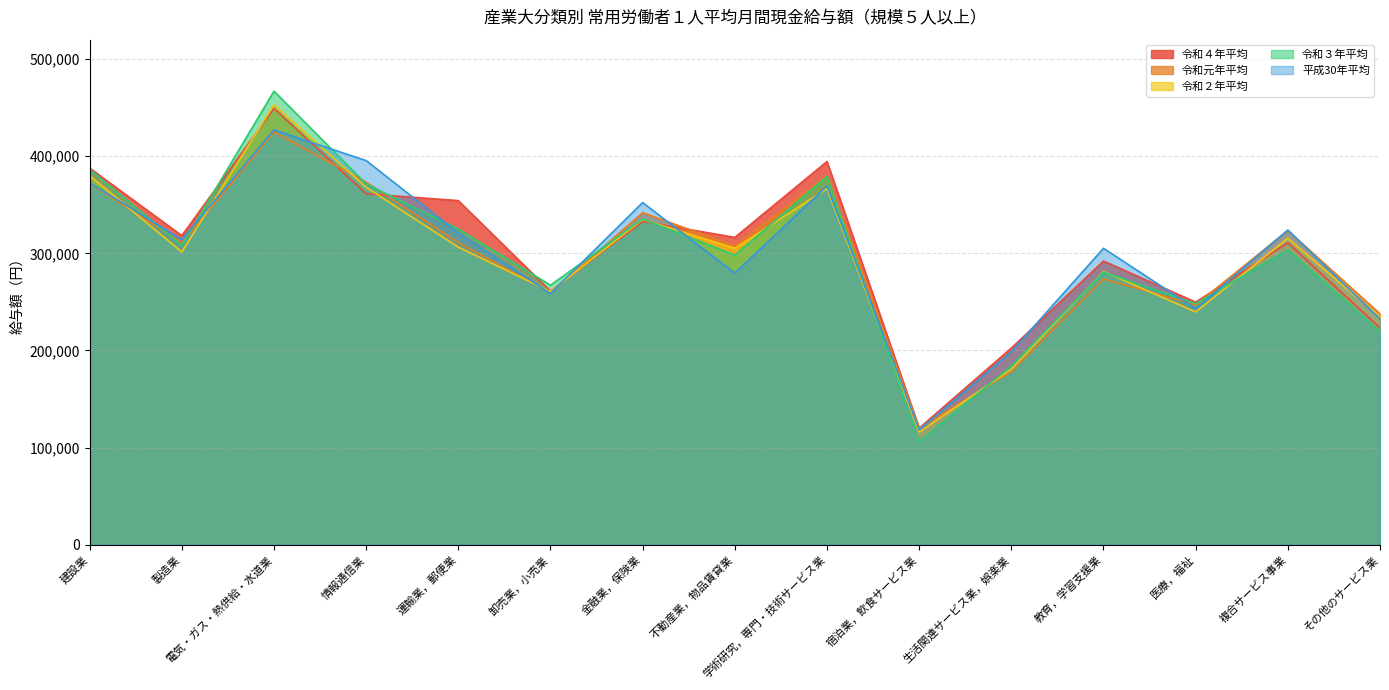

Is it true that 令和２年平均 equals 67699 at 不動産業，物品賃貸業?

False